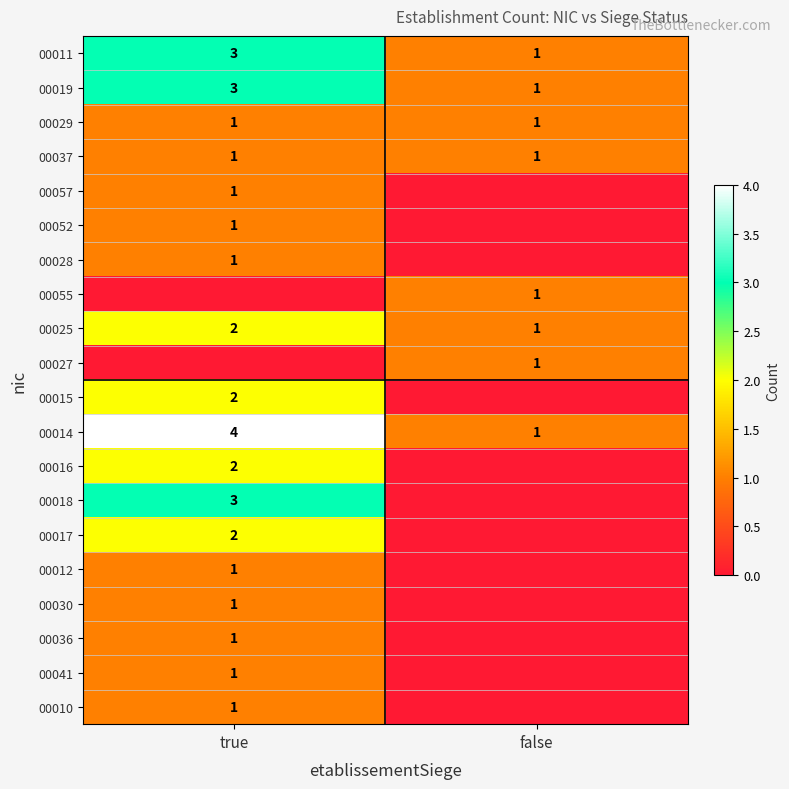

Where is 00025 nearest to the value 1?

false